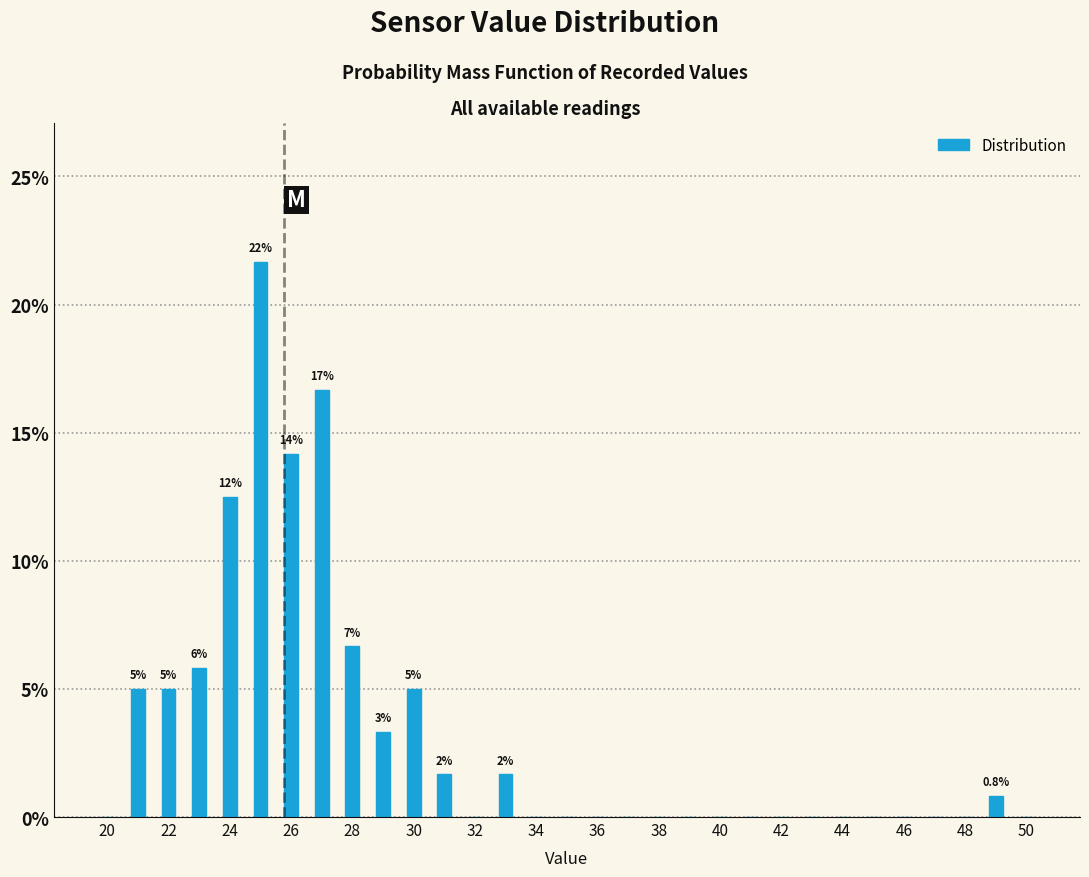

Which range on the x-axis has the tallest bar?

25 to 26